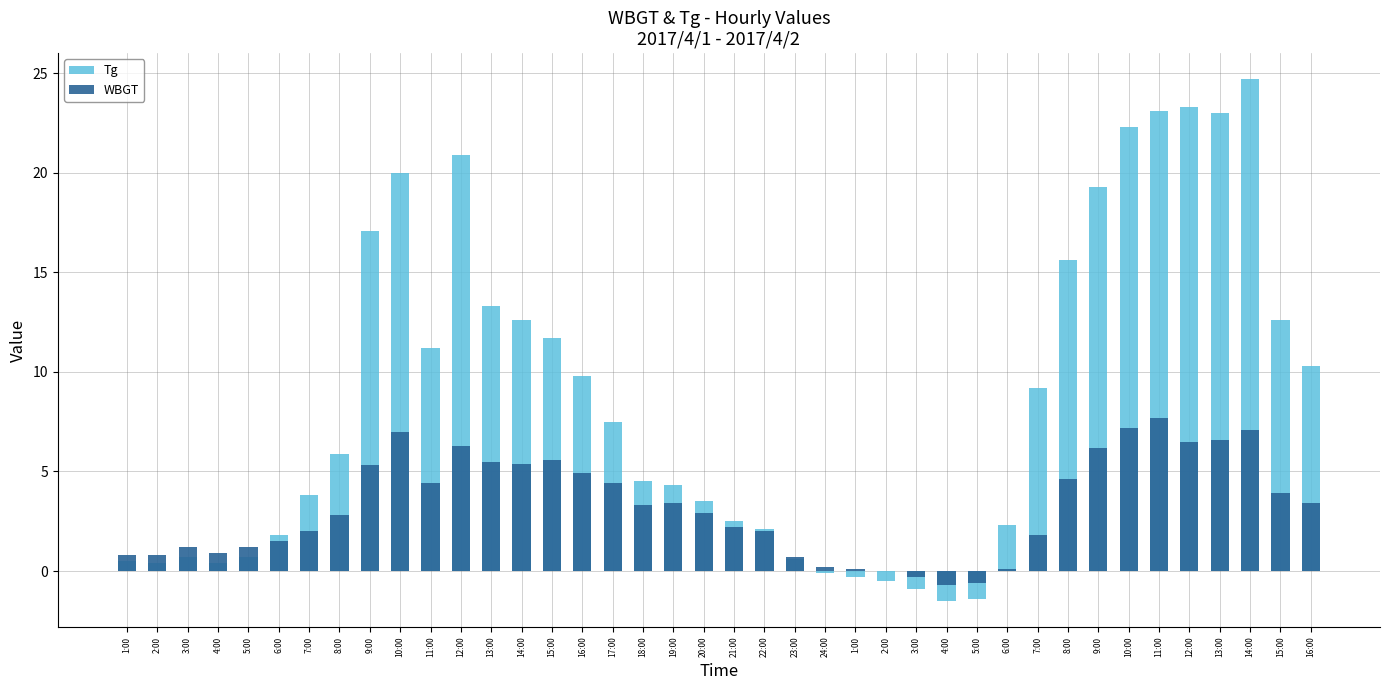

What is the label of the 15th bar from the left?

15:00